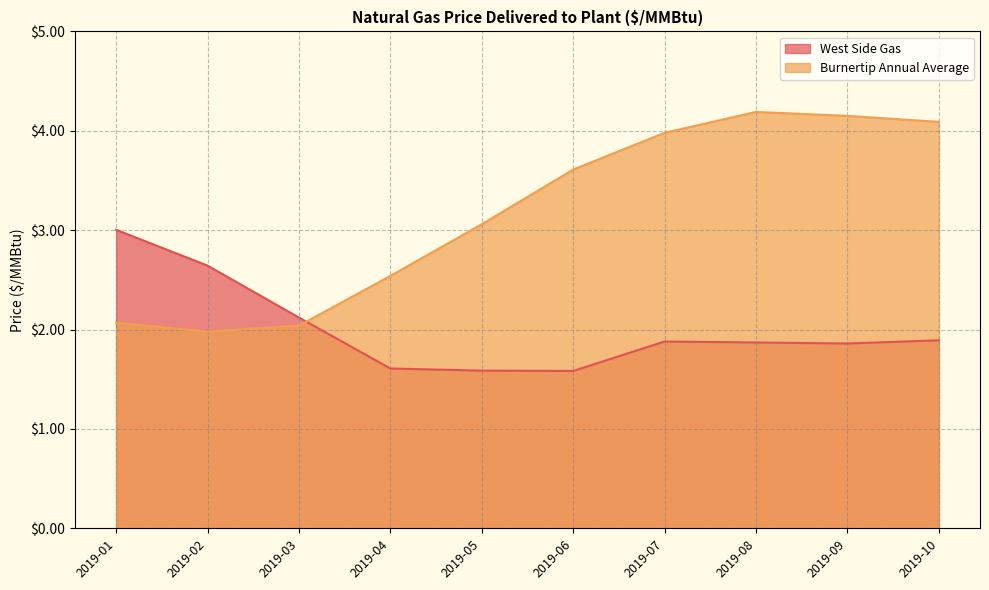

Rank the series by their maximum value, from lowest to highest.

West Side Gas, Burnertip Annual Average